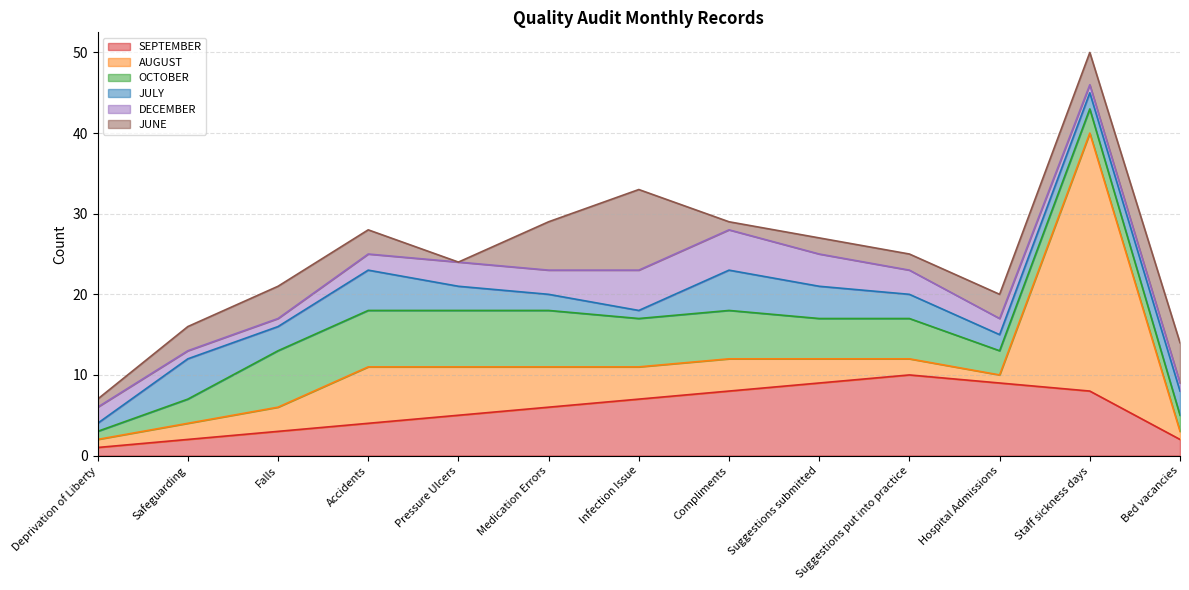

How many data points in OCTOBER are above 5?

6